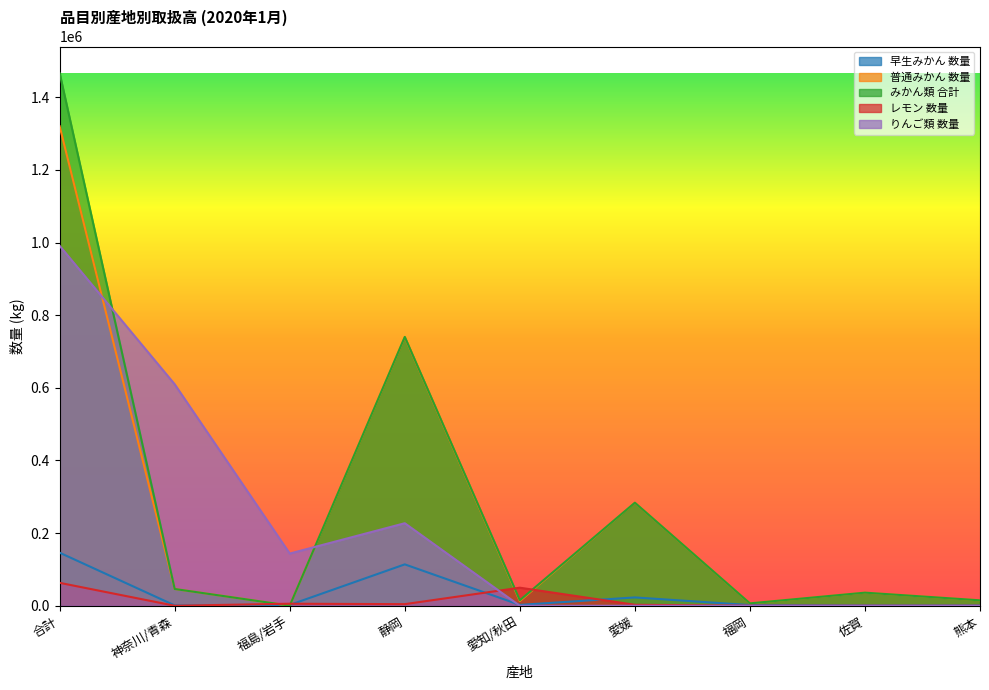

What position from the right is 福岡?

3